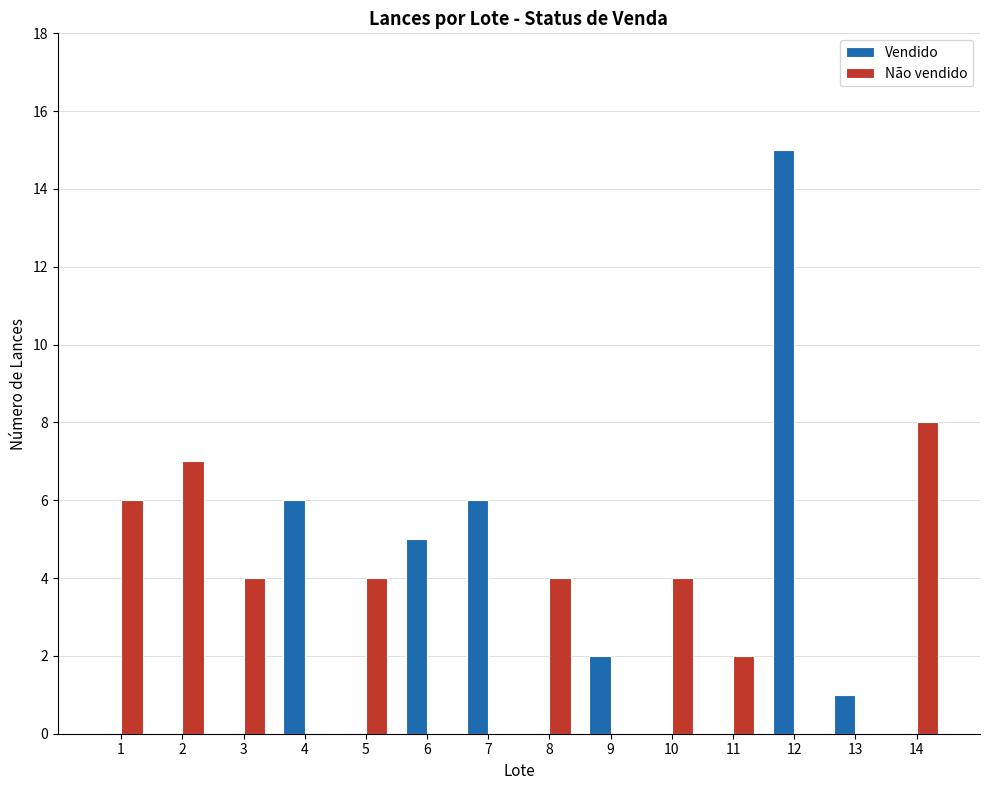

How many data points does each series have?

14